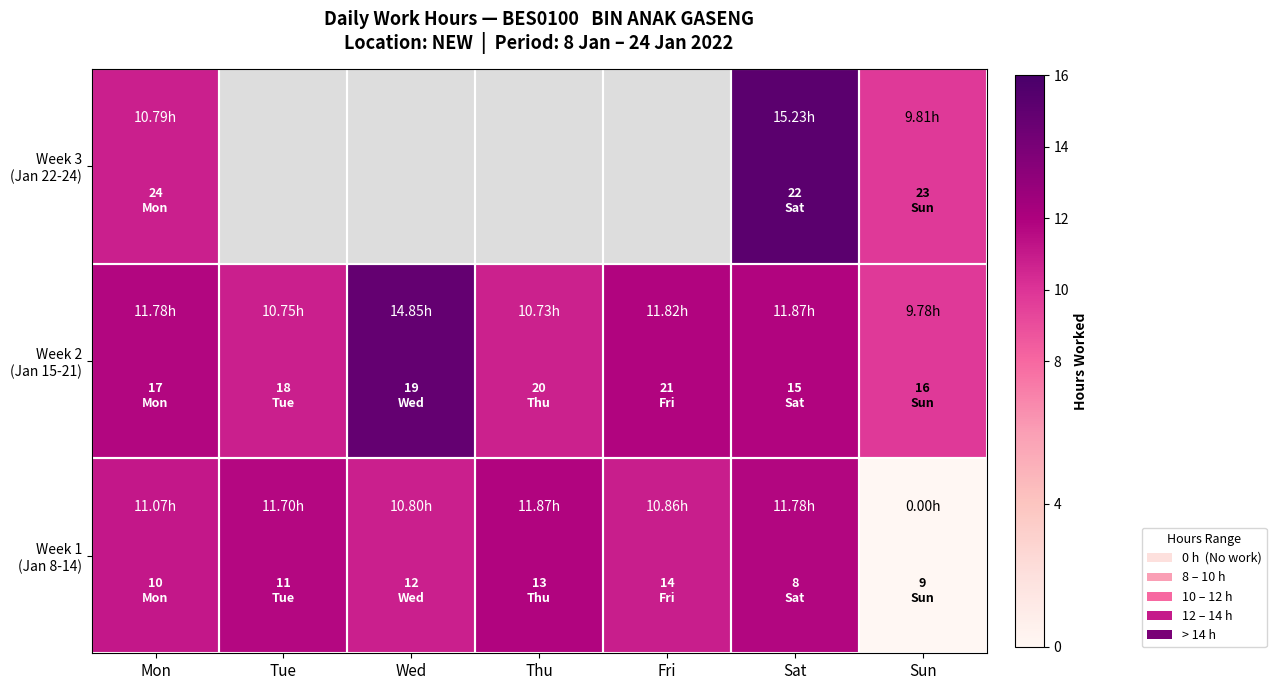

Rank the categories by Week 1 (Jan 8-14) value from lowest to highest.

Sun, Wed, Fri, Mon, Tue, Sat, Thu